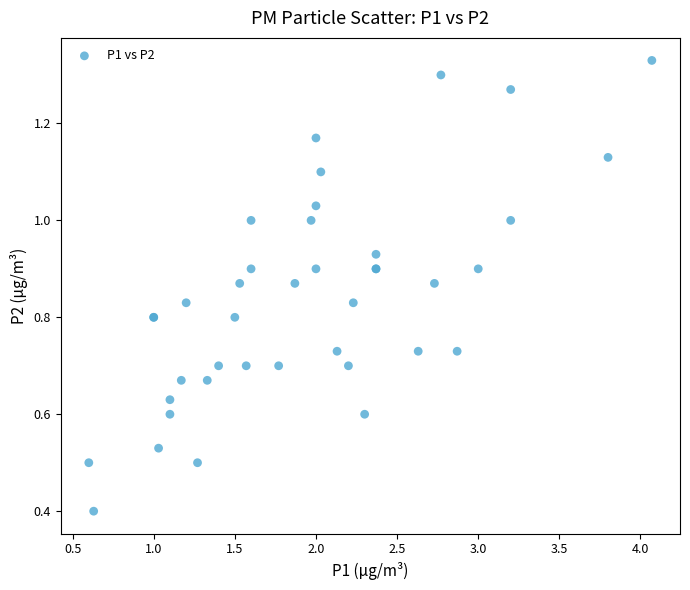

What Y value in the scatter plot is closest to 0?

0.4